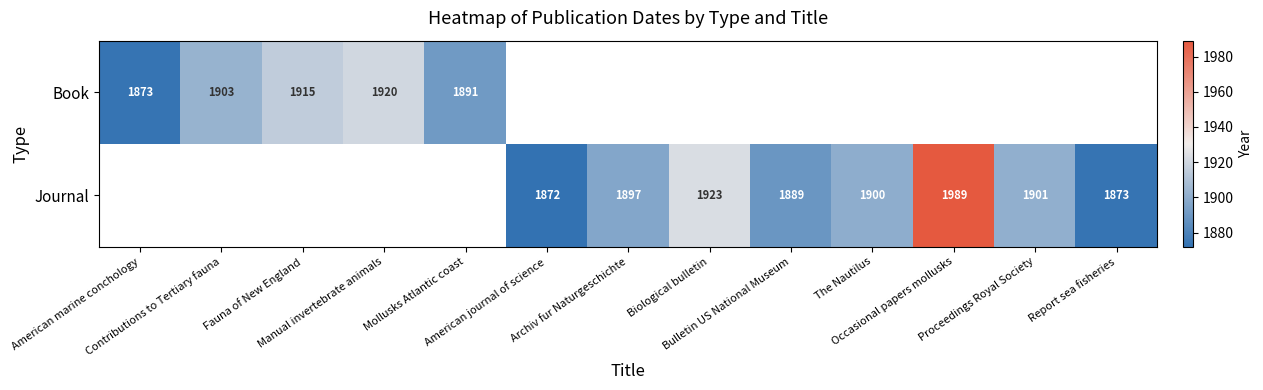

What is the smallest value displayed?

1872.0